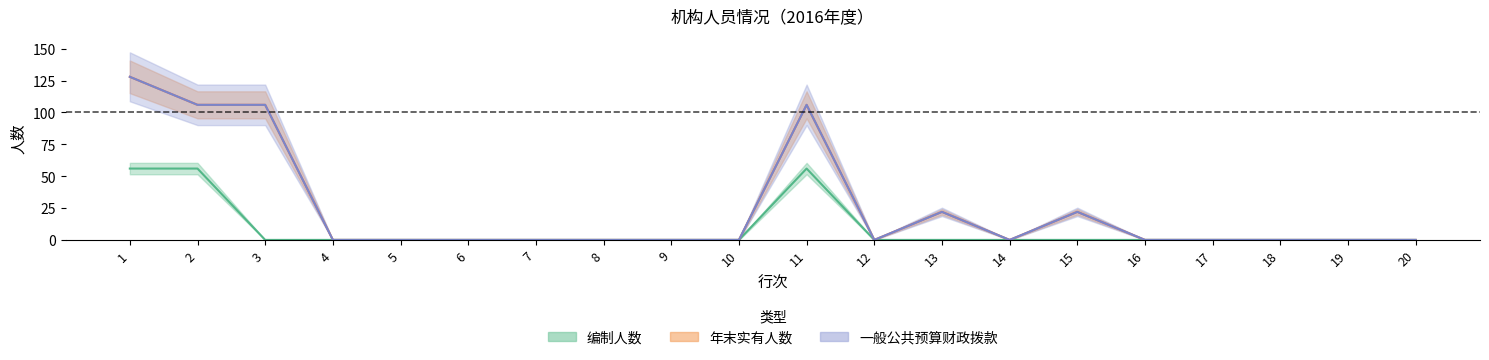

What is the highest value of the 编制人数 series?

56